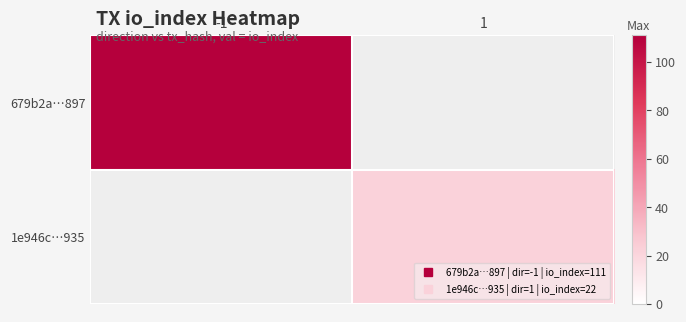

What is the difference between the highest and lowest values at 1?

22